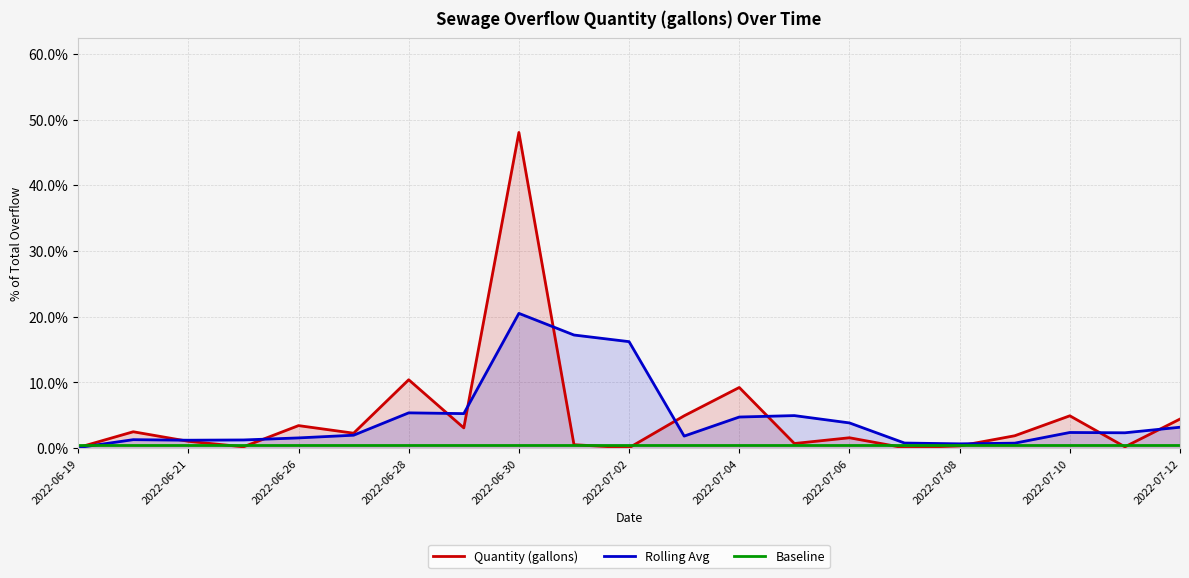

At which category does the chart reach its minimum across all series?

15